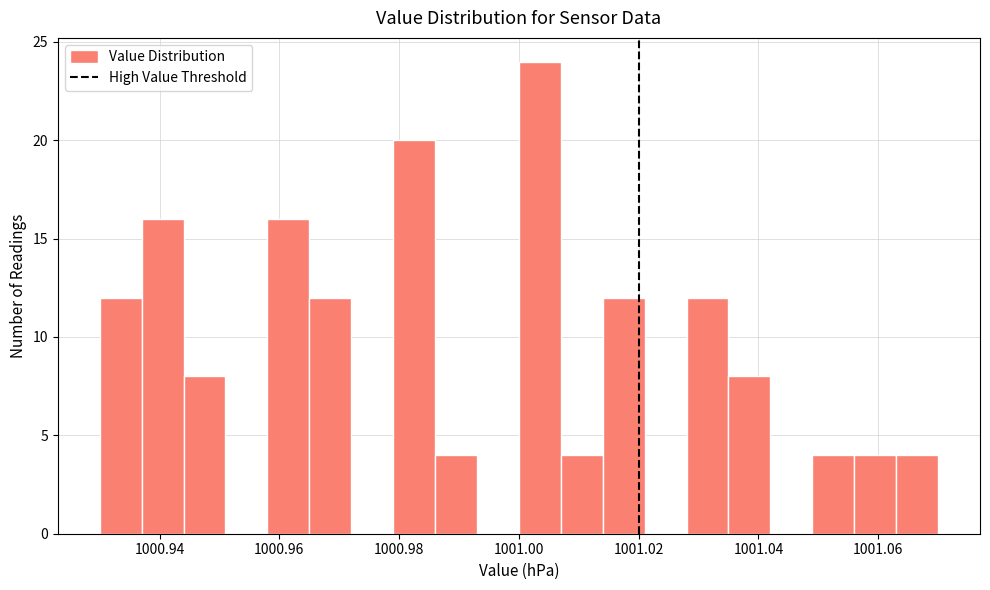

Read against the x-axis, roughly where is the centre of the tallest bar?

1001.004